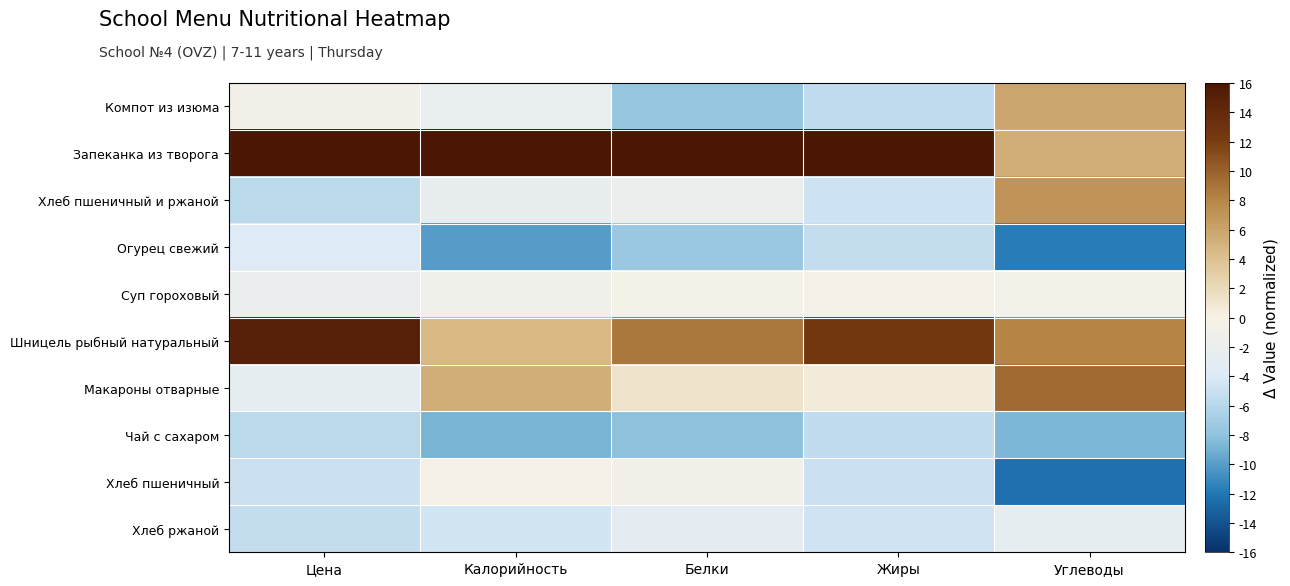

Reading left to right, transcribe all the data shown in this chart.

Компот из изюма: Цена=-0.9	Калорийность=-2.2	Белки=-7.7	Жиры=-5.5	Углеводы=5.9
Запеканка из творога: Цена=16.2	Калорийность=19.5	Белки=19.1	Жиры=18.0	Углеводы=5.3
Хлеб пшеничный и ржаной: Цена=-5.8	Калорийность=-2.3	Белки=-1.8	Жиры=-4.8	Углеводы=7.0
Огурец свежий: Цена=-3.9	Калорийность=-10.1	Белки=-7.6	Жиры=-5.3	Углеводы=-11.7
Суп гороховый: Цена=-2.0	Калорийность=-1.1	Белки=-0.4	Жиры=-0.3	Углеводы=-0.6
Шницель рыбный натуральный: Цена=15.1	Калорийность=4.6	Белки=8.9	Жиры=12.6	Углеводы=8.0
Макароны отварные: Цена=-2.7	Калорийность=5.3	Белки=1.2	Жиры=0.5	Углеводы=9.6
Чай с сахаром: Цена=-5.8	Калорийность=-8.9	Белки=-8.1	Жиры=-5.5	Углеводы=-8.7
Хлеб пшеничный: Цена=-5.0	Калорийность=-0.3	Белки=-0.7	Жиры=-4.9	Углеводы=-12.4
Хлеб ржаной: Цена=-5.3	Калорийность=-4.6	Белки=-2.9	Жиры=-4.7	Углеводы=-2.5